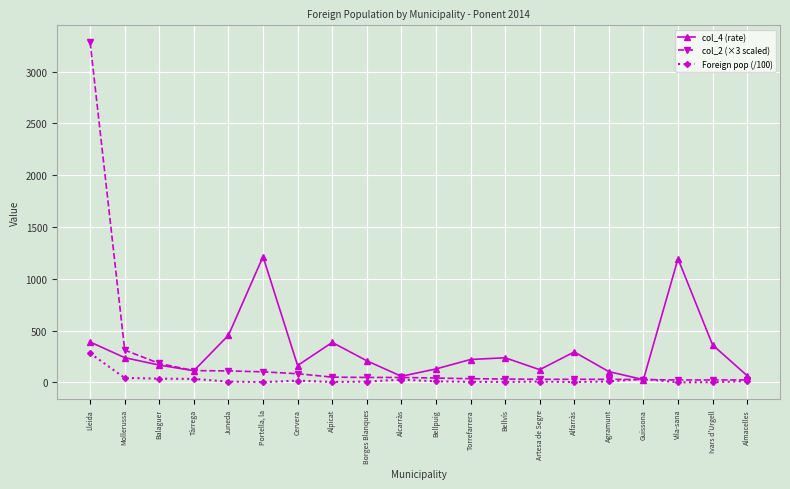

What is the difference between the highest and lowest values at Alfarràs?

290.6